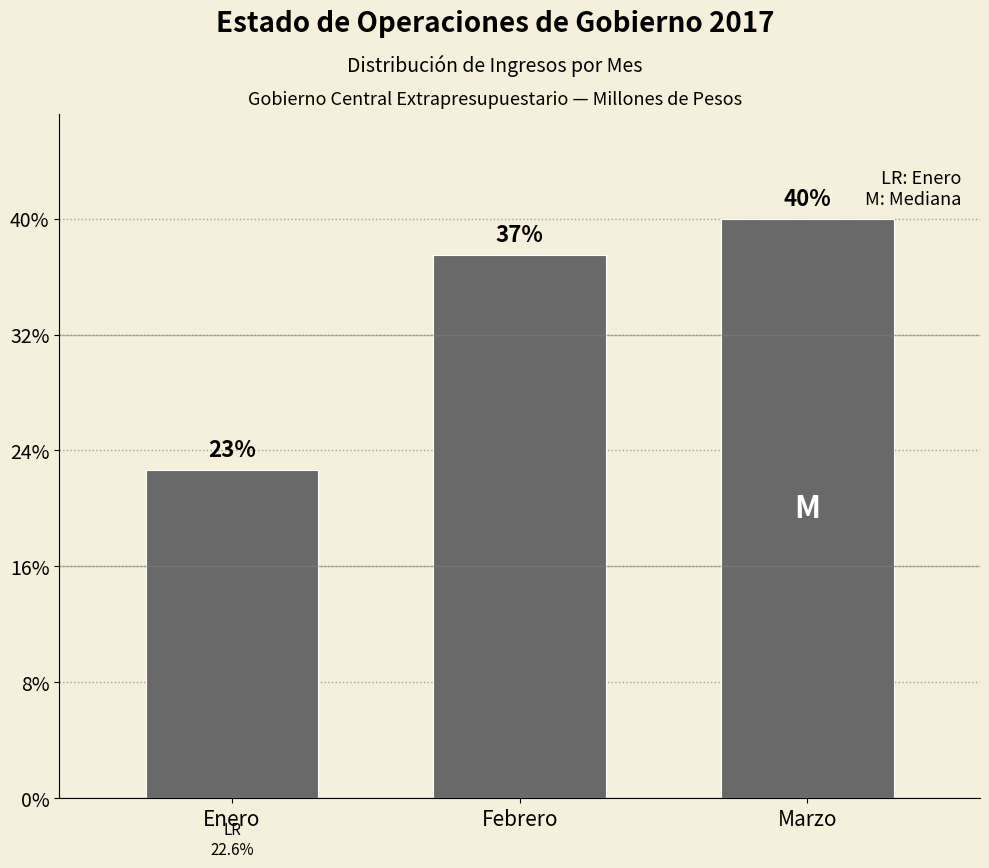

Are the bars horizontal?

No